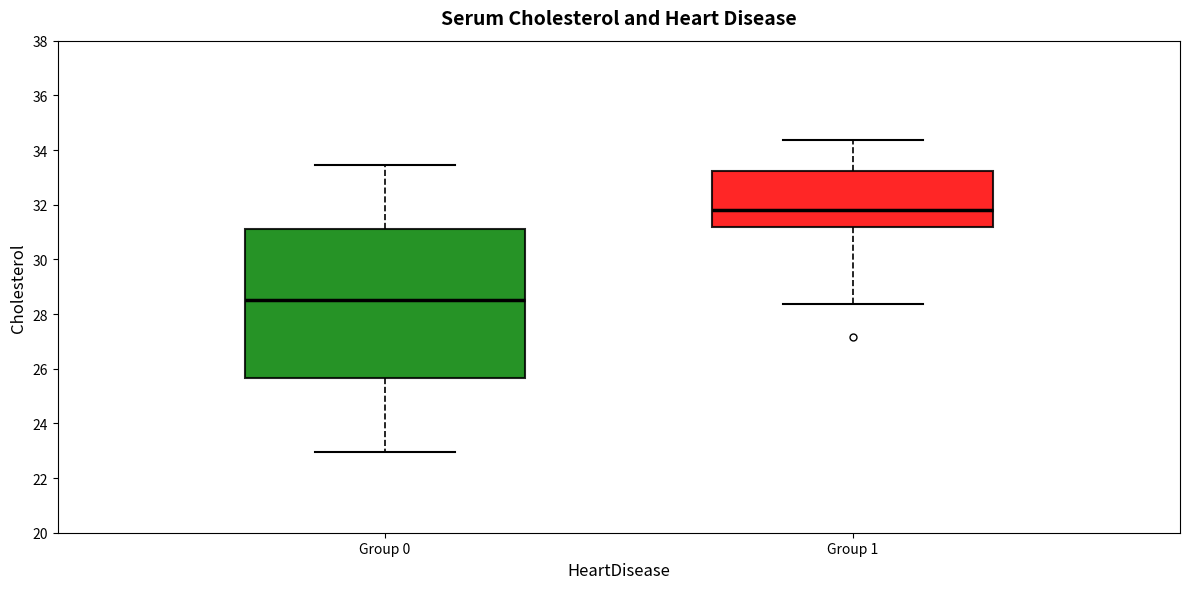

Where does the lower whisker of the box for Group 1 end on the y-axis? The values are not printed on the chart, so give them approximately, as read against the axis.

28.4